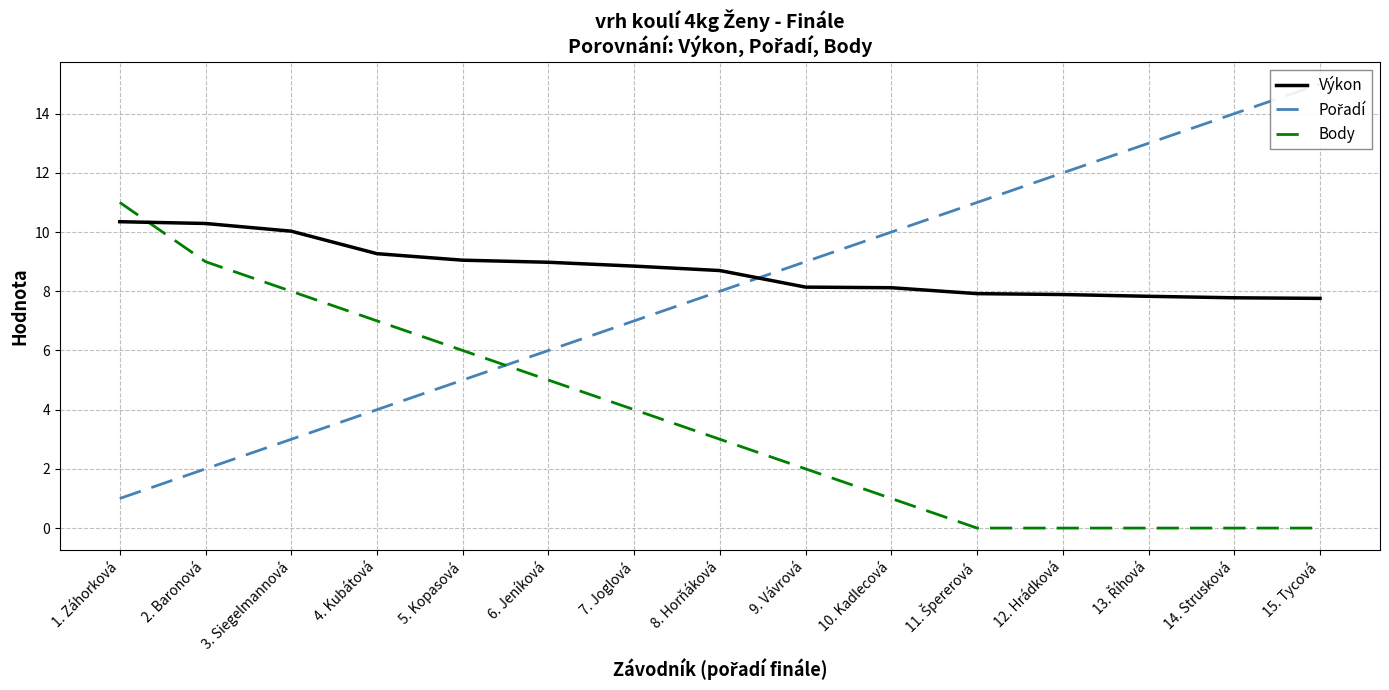

At 13. Říhová, list the series in order from largest to smallest.

Pořadí, Výkon, Body